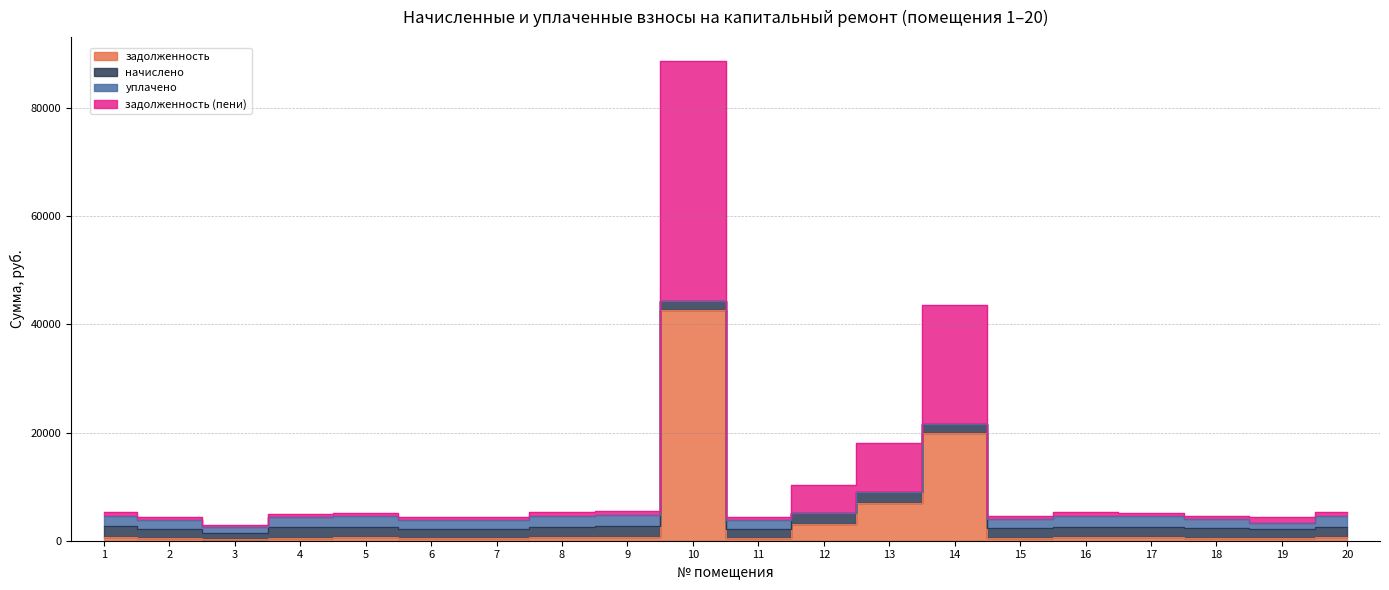

What is the value of the задолженность point at the 19th from the left?

508.4